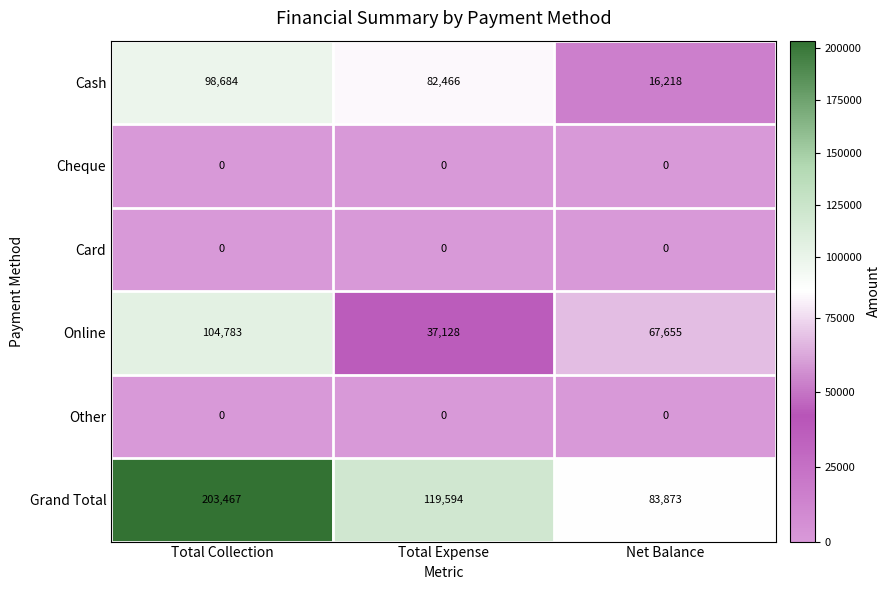

Which series has the largest total across all categories?

Grand Total